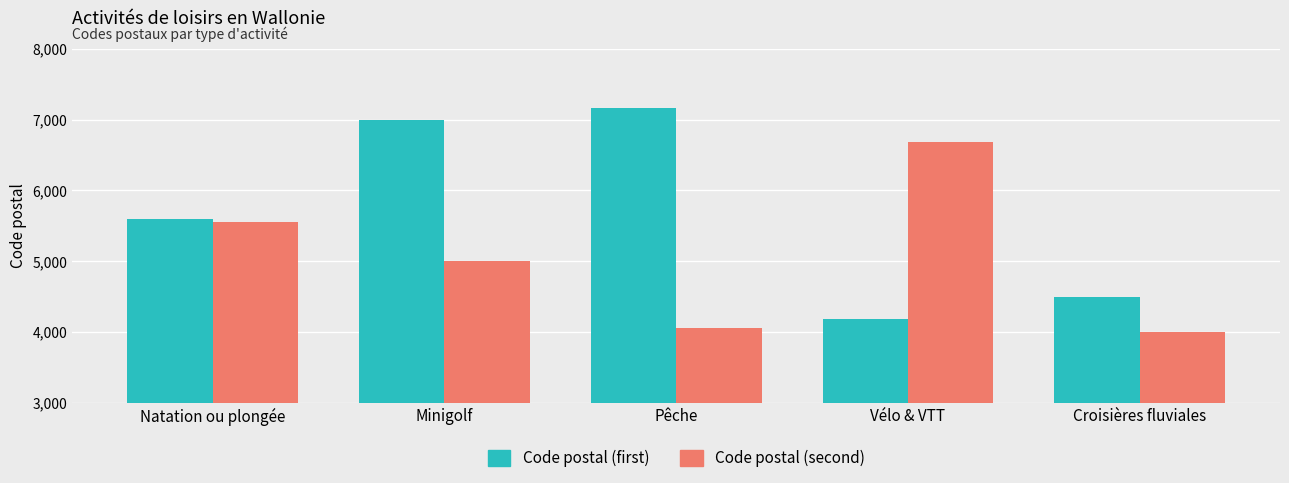

Which series changed the most between Minigolf and Pêche?

Code postal (second)